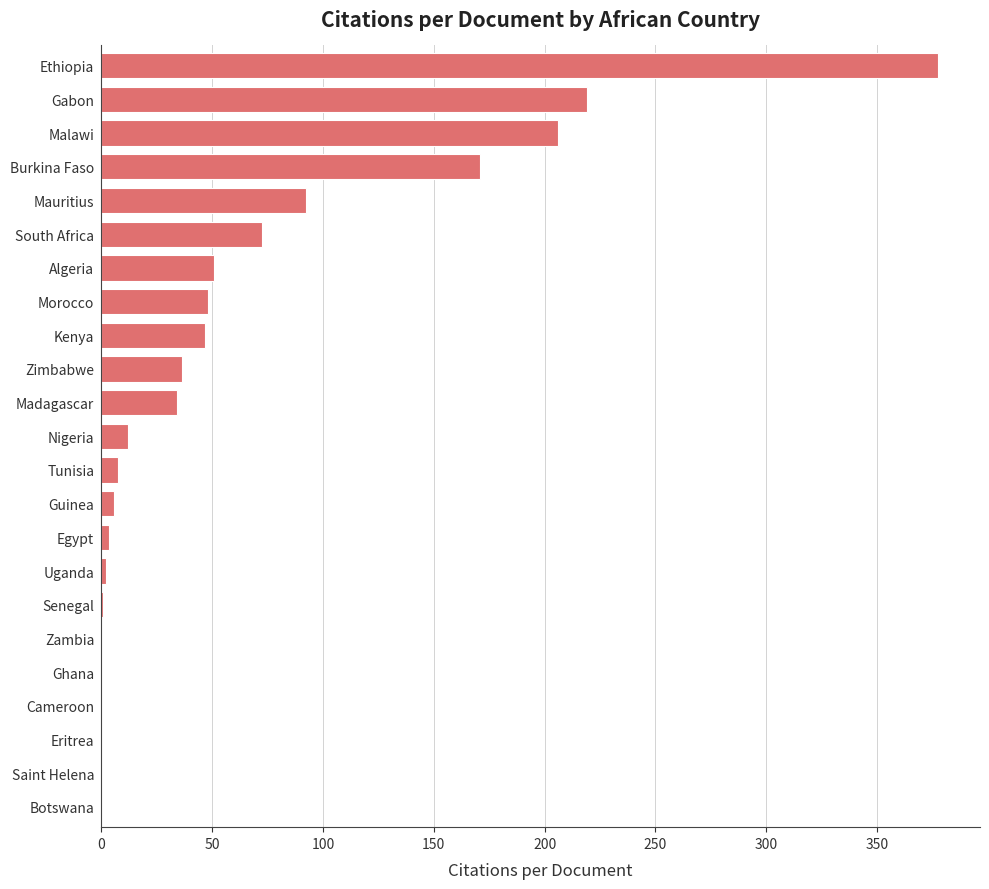

Count the number of data series in this chart.

1